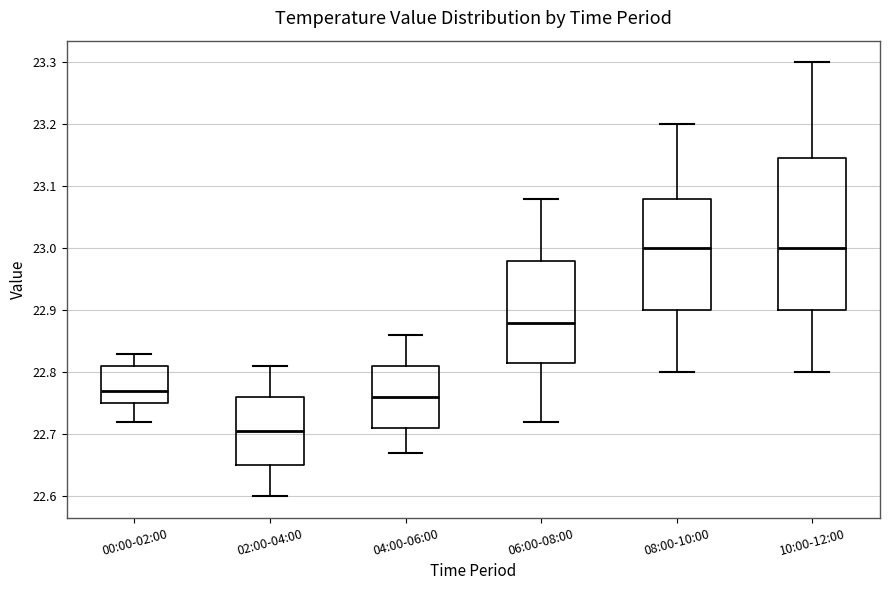

Which box has the lowest median line?

02:00-04:00